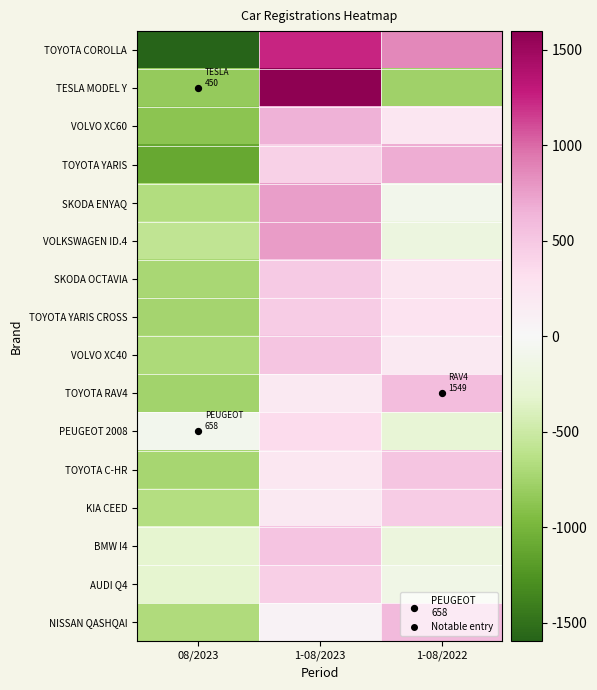

Count the number of data series in this chart.

16